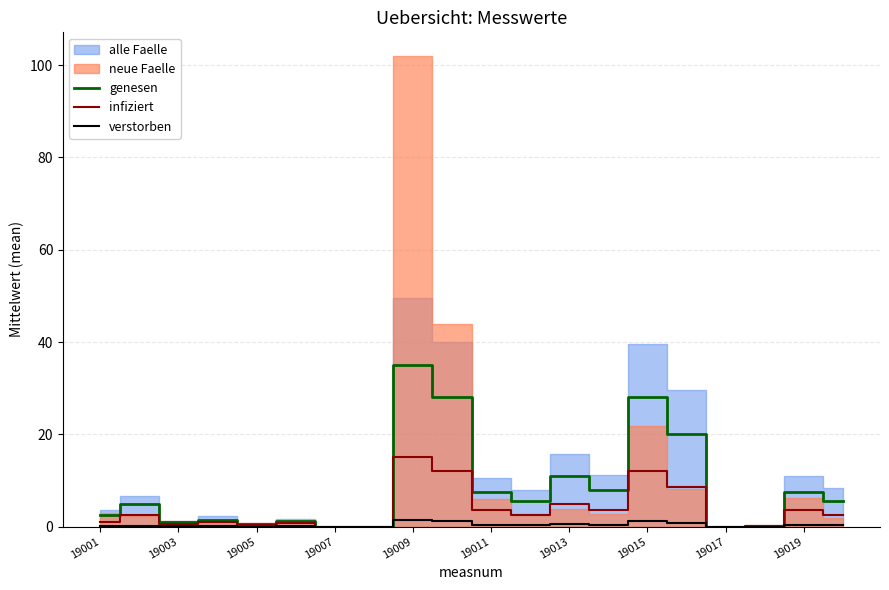

True or false: genesen has a value of 20.4 at 19017.

False